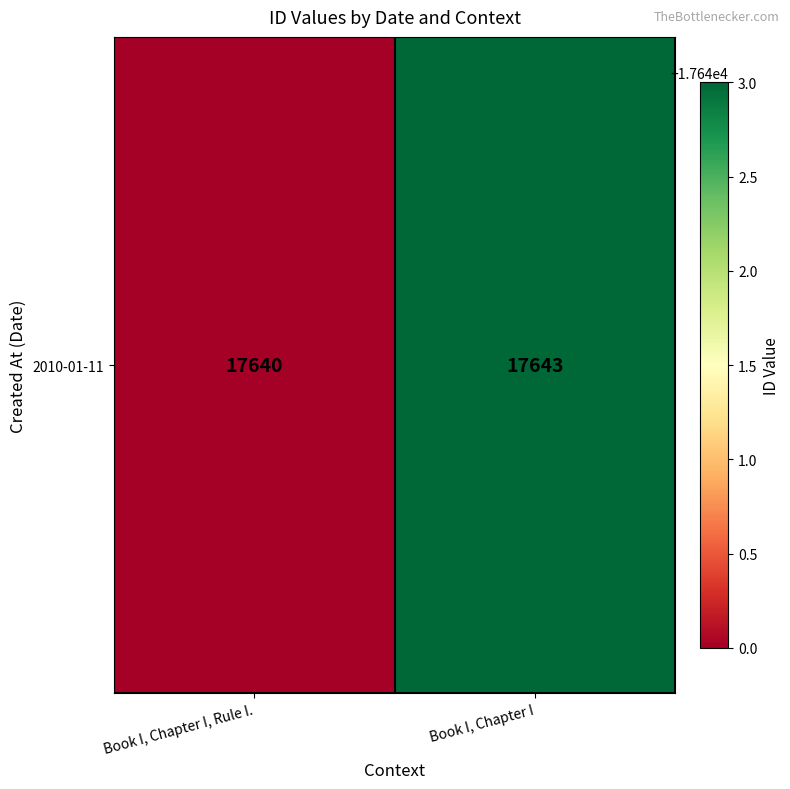

Rank the categories by value from highest to lowest.

Book I, Chapter I, Book I, Chapter I, Rule I.